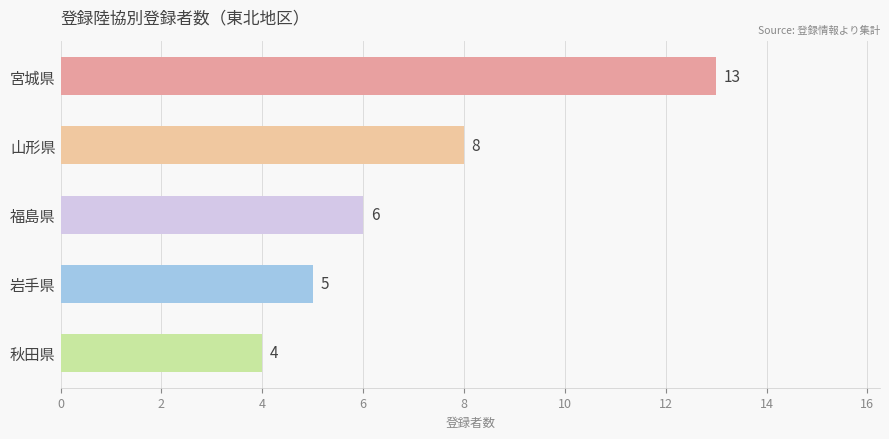

Are the bars horizontal?

Yes